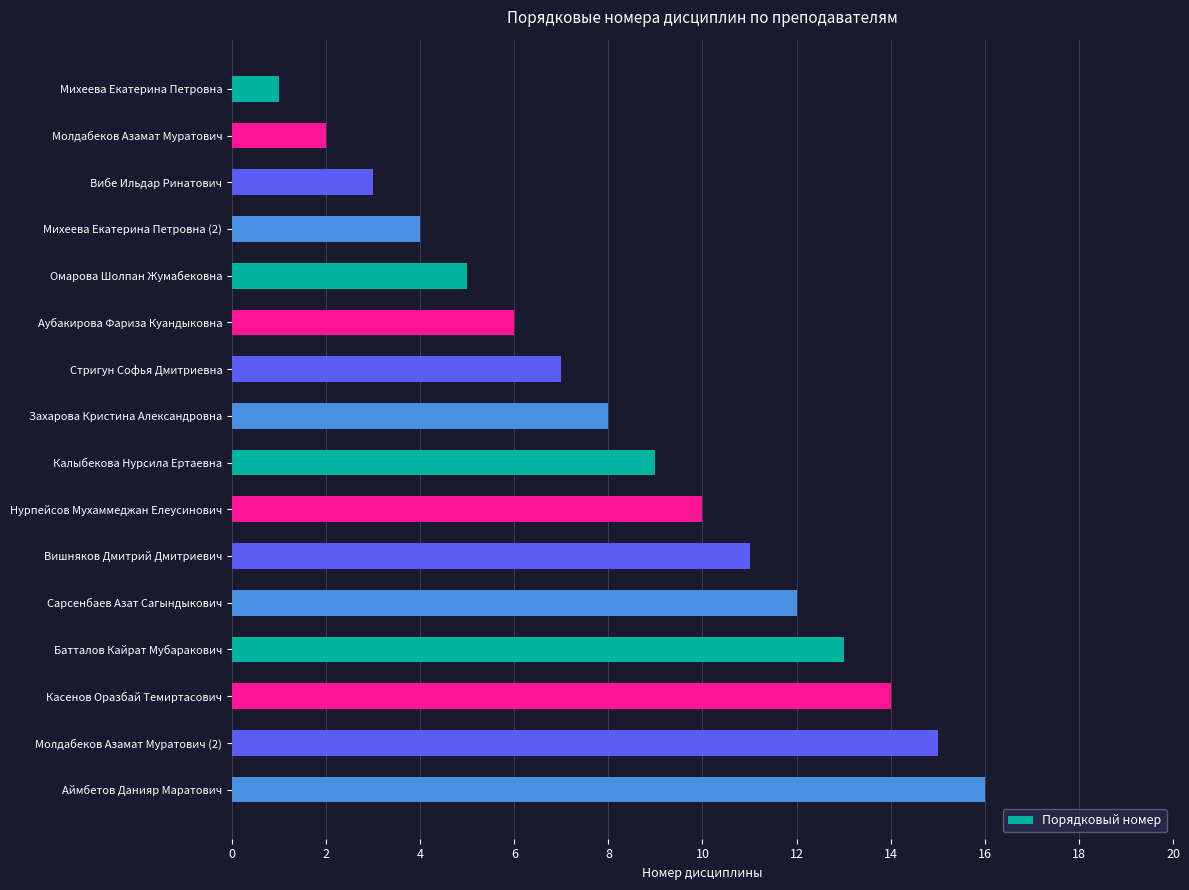

What is the sum of the values at Михеева Екатерина Петровна and Вибе Ильдар Ринатович?

4